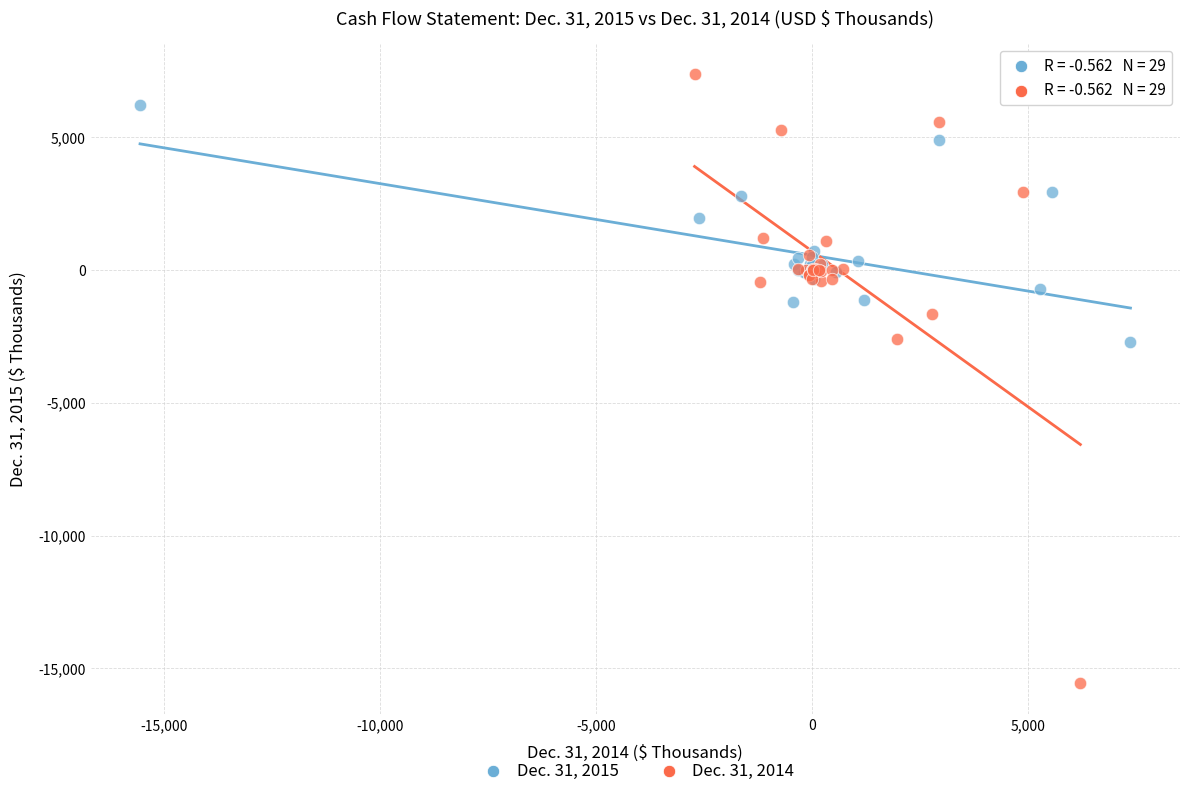

What are all the series names shown in the legend?

Dec. 31, 2015, Dec. 31, 2014